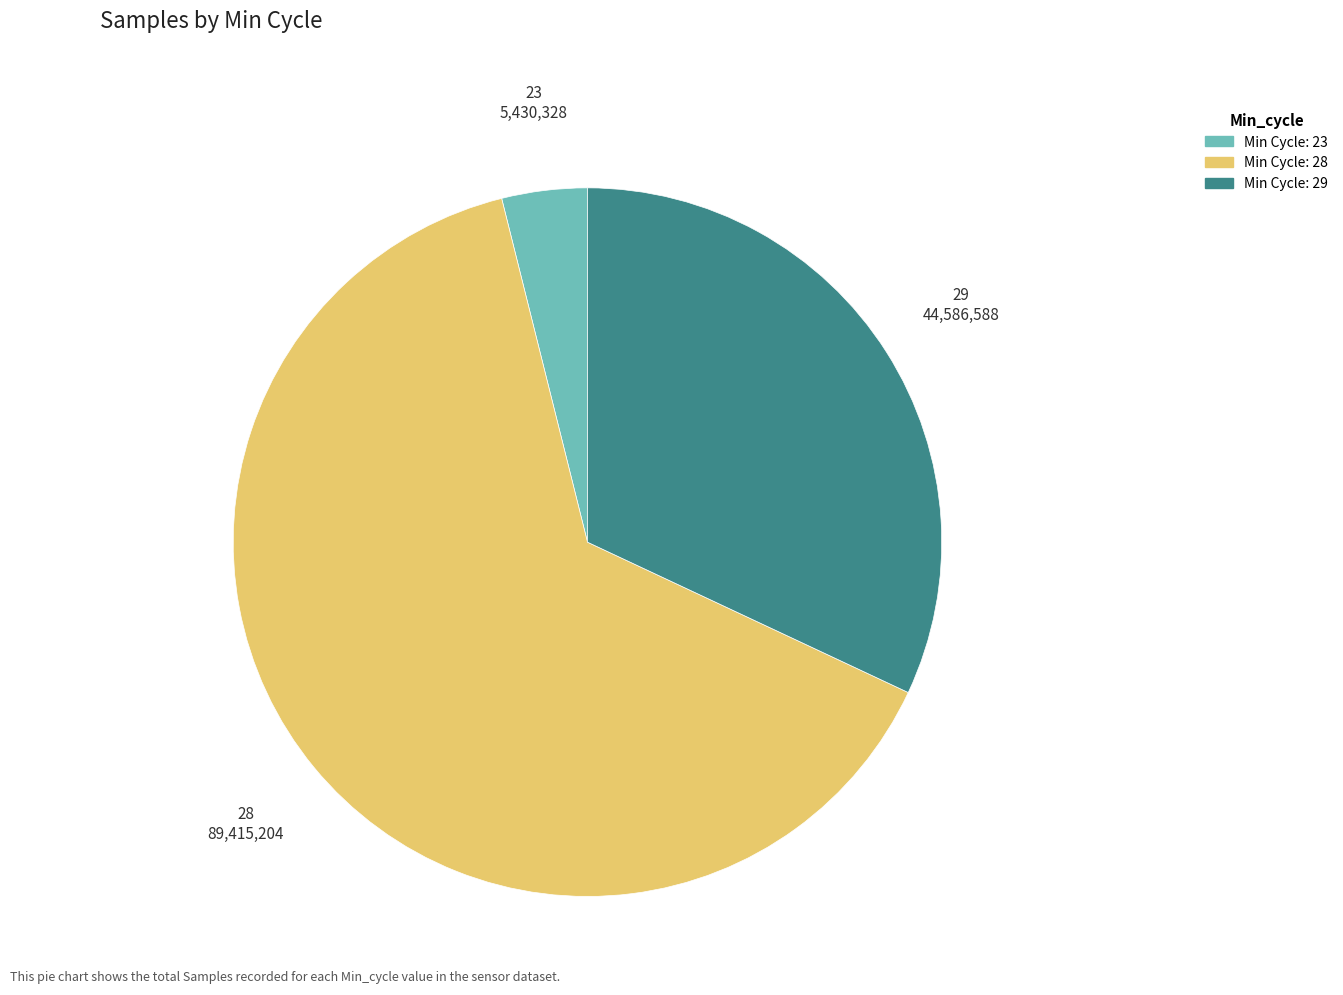

Is there a majority slice in this chart?

Yes